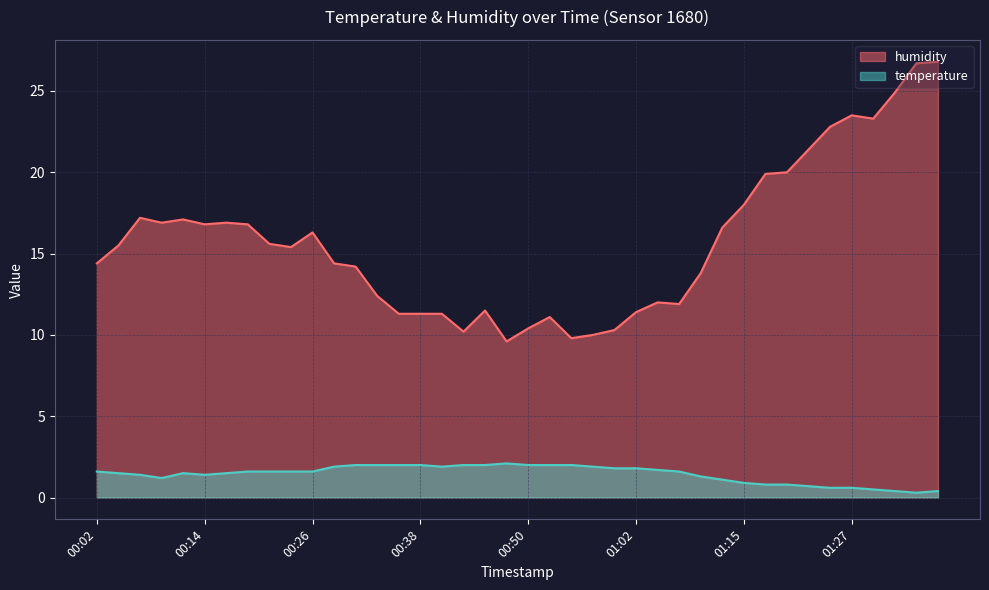

Reading left to right, extract all data points from this chart.

00:02=14.4	00:04=15.5	00:06=17.2	00:09=16.9	00:11=17.1	00:14=16.8	00:16=16.9	00:19=16.8	00:21=15.6	00:24=15.4	00:26=16.3	00:28=14.4	00:31=14.2	00:33=12.4	00:36=11.3	00:38=11.3	00:41=11.3	00:43=10.2	00:45=11.5	00:48=9.6	00:50=10.4	00:53=11.1	00:55=9.8	00:58=10.0	01:00=10.3	01:02=11.4	01:05=12.0	01:07=11.9	01:10=13.8	01:12=16.6	01:15=18.0	01:17=19.9	01:20=20.0	01:22=21.4	01:24=22.8	01:27=23.5	01:29=23.3	01:32=24.9	01:34=26.7	01:37=26.8